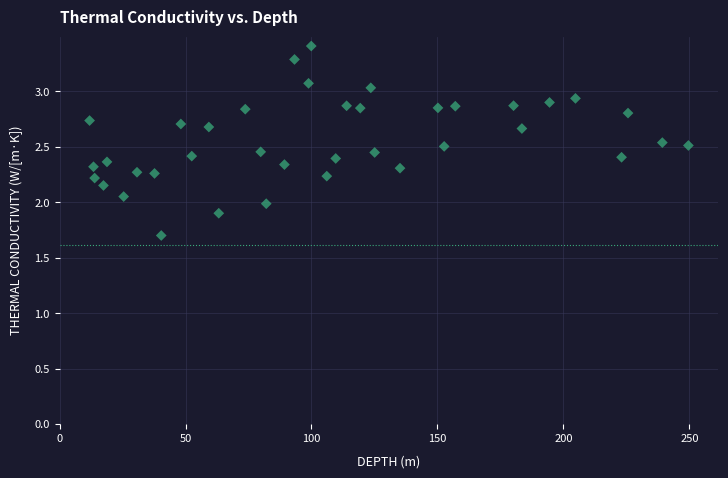

What is the range of Y values (max minus min)?

1.7